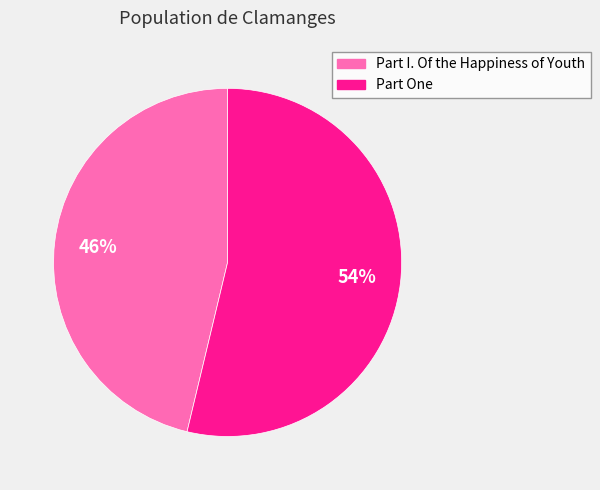

Which slice is the largest?

Part One